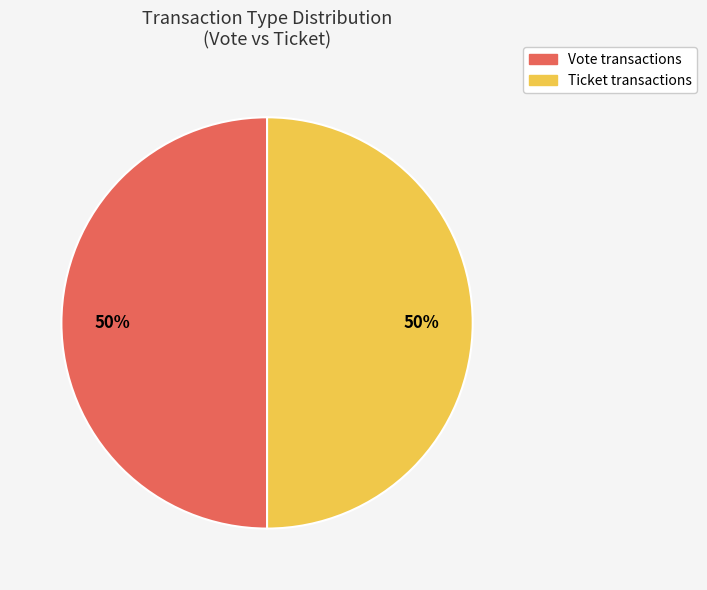

How many slices are in this pie chart?

2